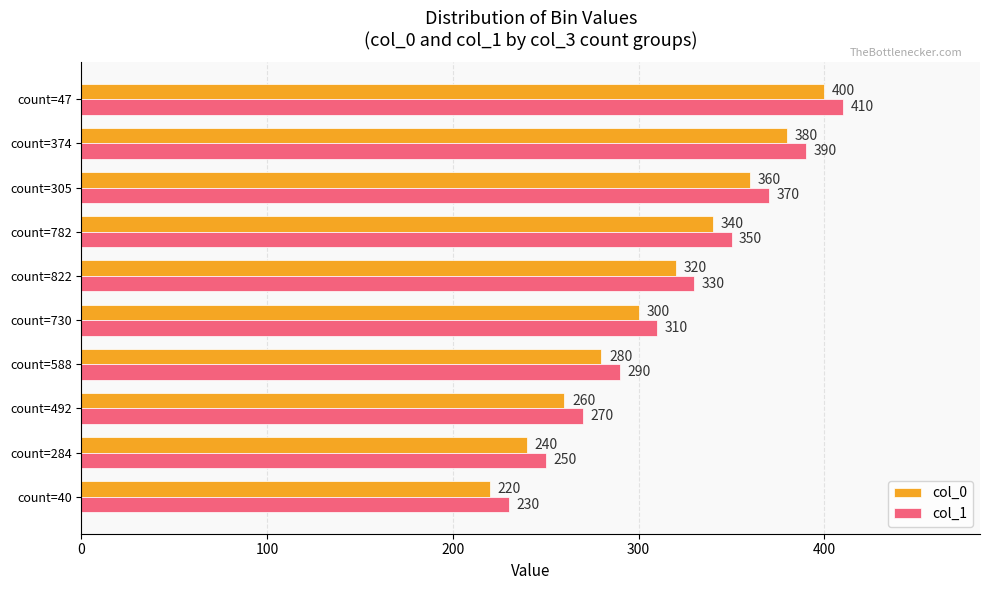

Is the value of col_1 at count=374 greater than the value of col_0 at count=492?

Yes